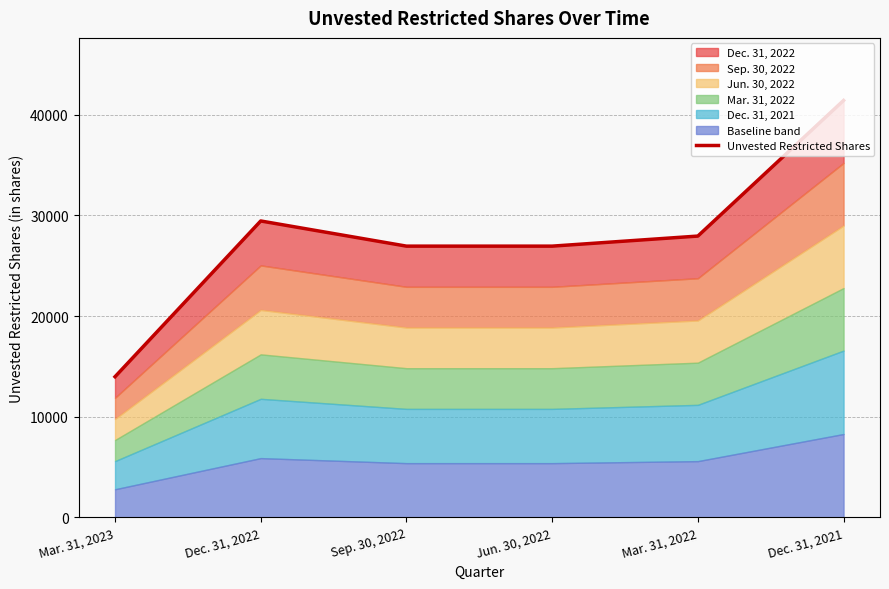

How many values are below 27949?

3